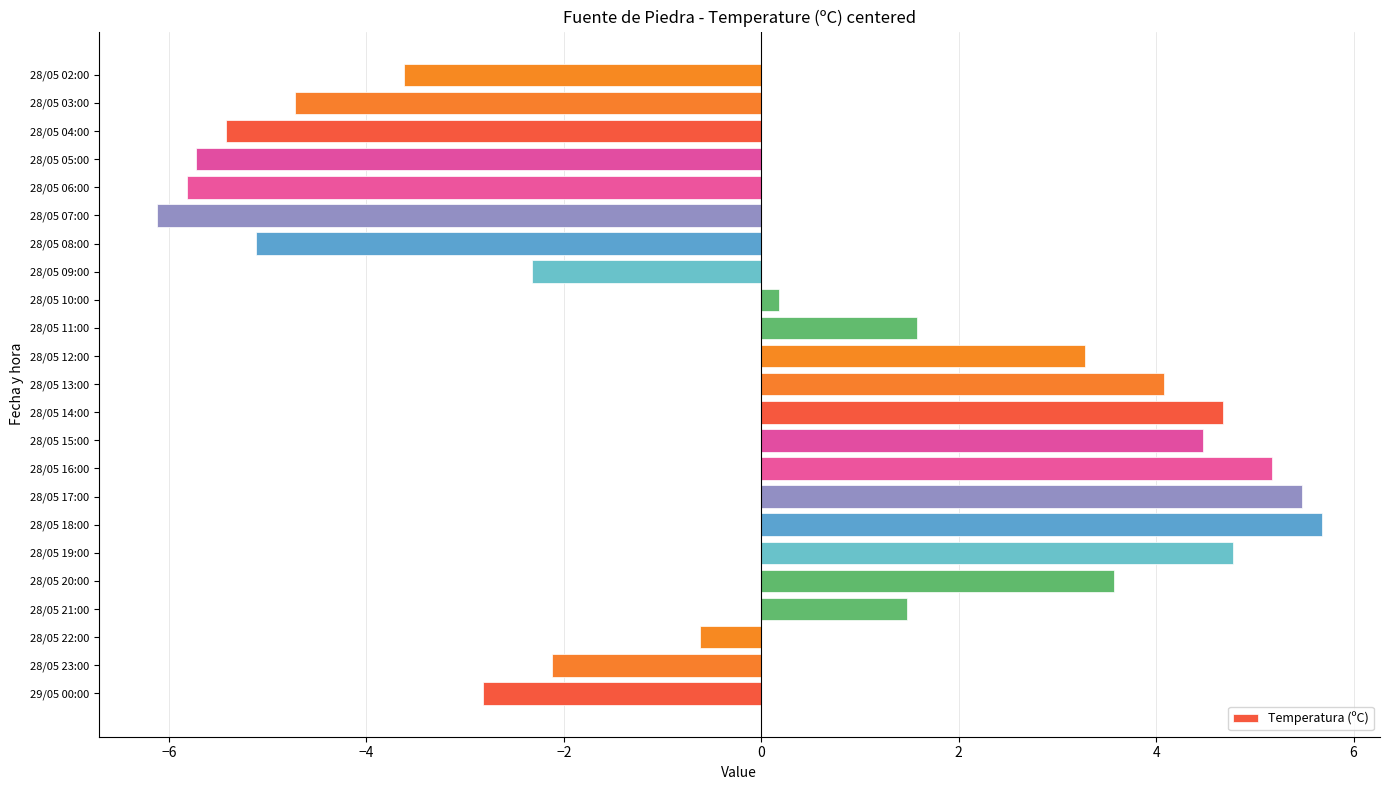

What is the ratio of the value at 28/05 19:00 to the value at 28/05 13:00?

1.2